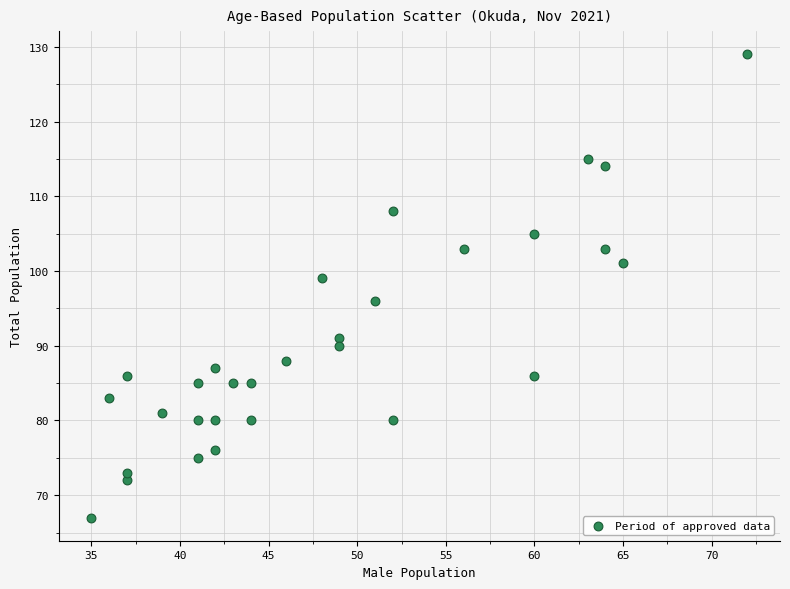

What is the range of X values (max minus min)?

37